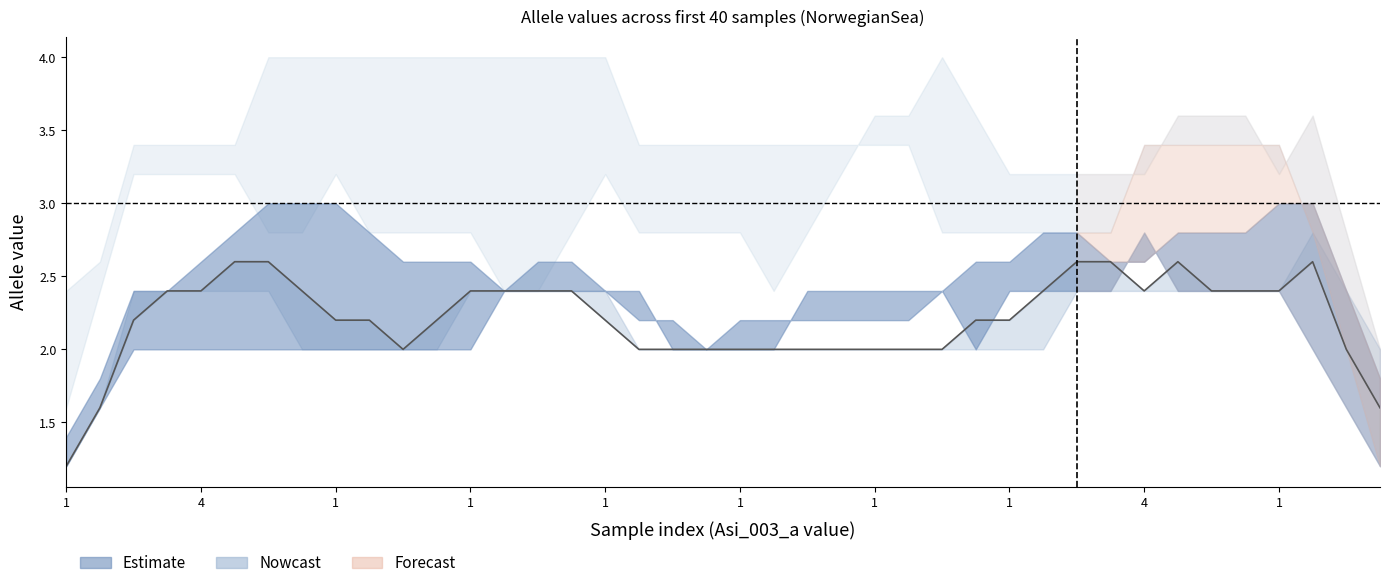

Between 14 and 22, which is larger?

14